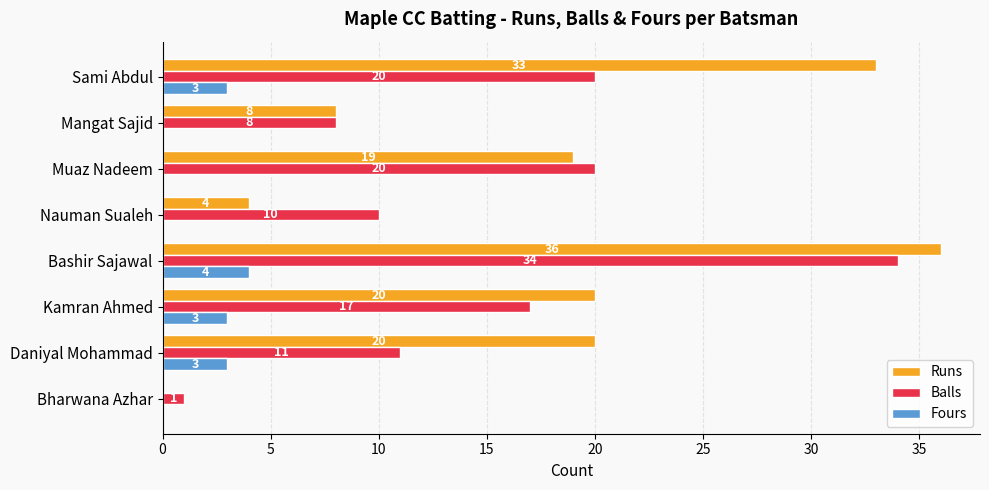

Which series has the largest range (max minus min)?

Runs